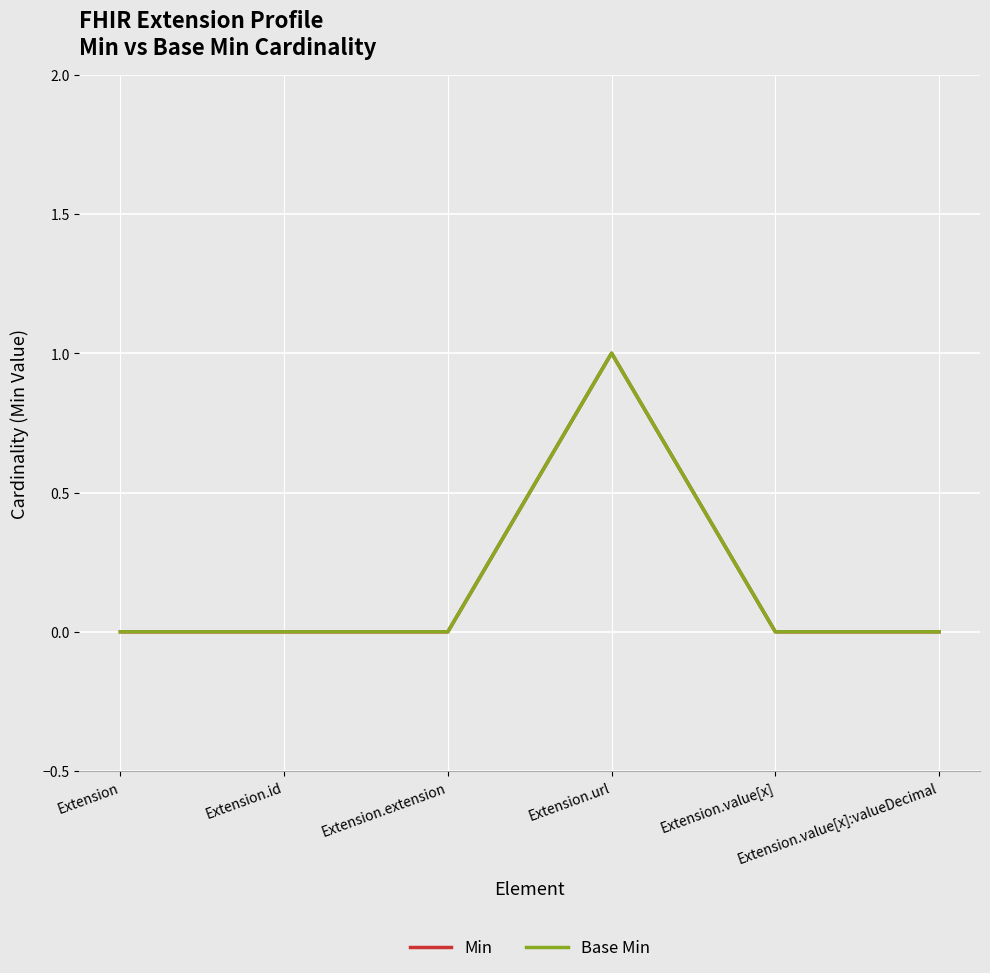

Rank the categories by Base Min value from lowest to highest.

Extension, Extension.id, Extension.extension, Extension.value[x], Extension.value[x]:valueDecimal, Extension.url